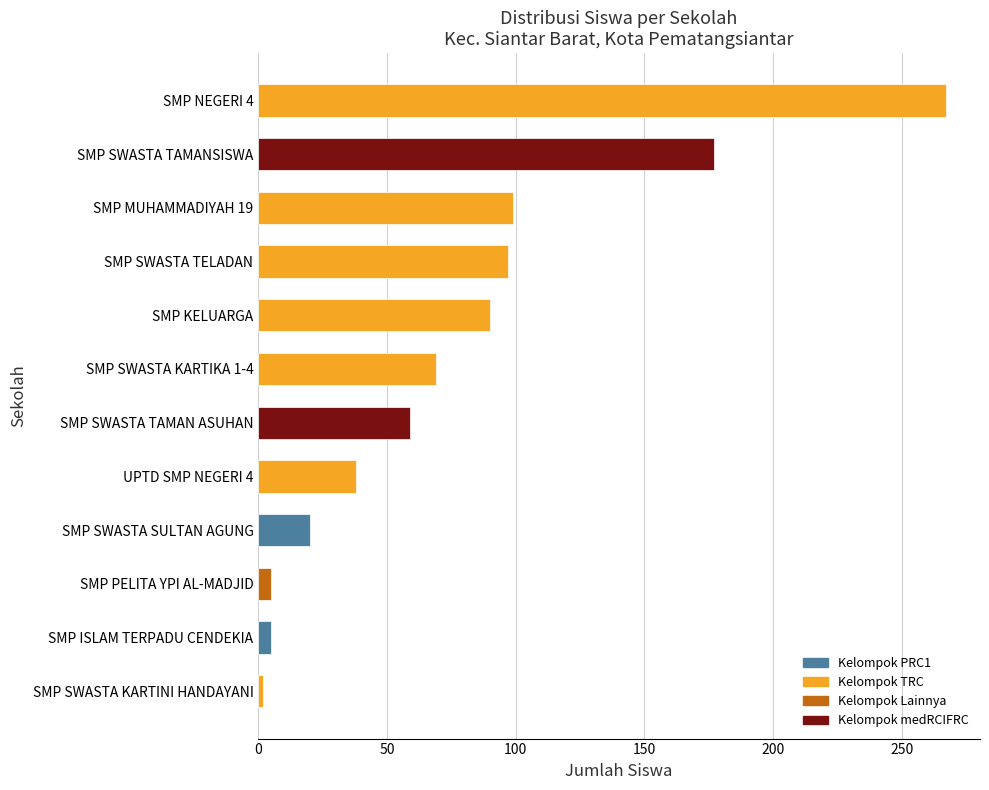

Is it true that the value at SMP SWASTA TAMAN ASUHAN is 34?

False